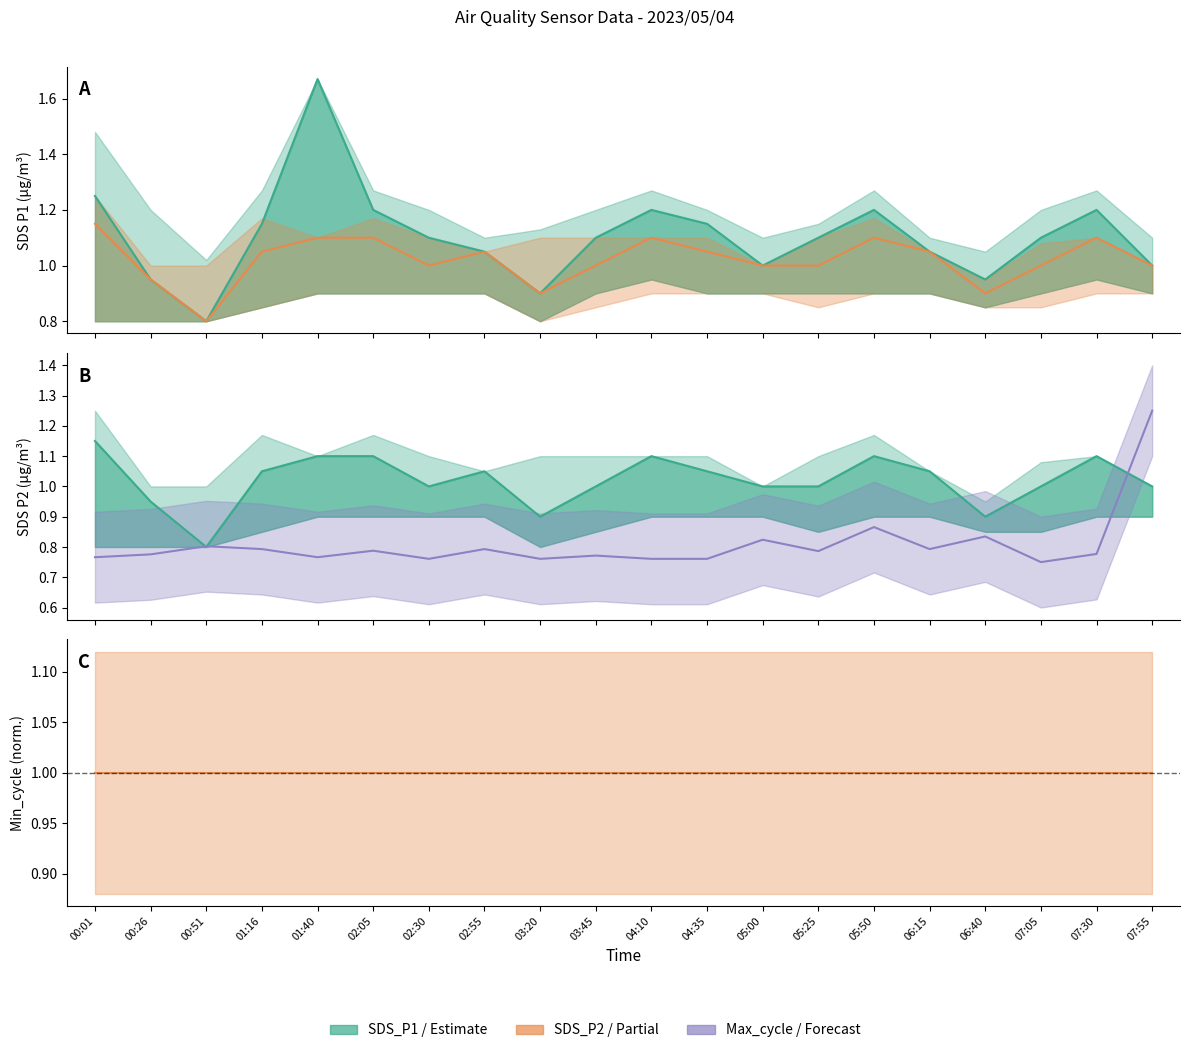

Rank the categories by Min_cycle value from lowest to highest.

00:01, 00:26, 00:51, 01:16, 01:40, 02:05, 02:30, 02:55, 03:20, 03:45, 04:10, 04:35, 05:00, 05:25, 05:50, 06:15, 06:40, 07:05, 07:30, 07:55